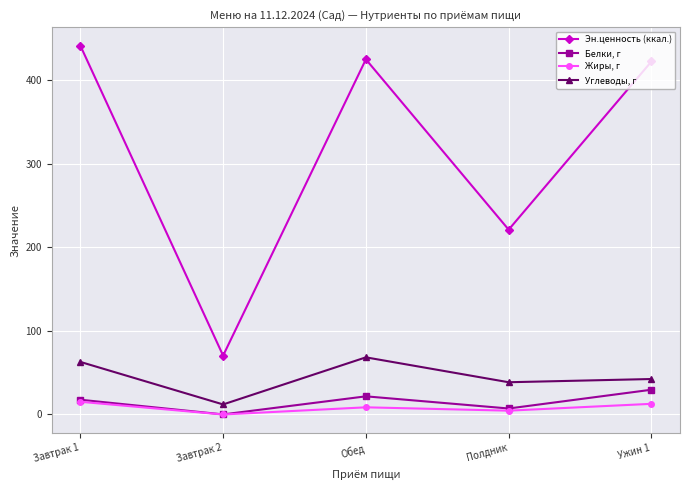

What is the total value across all series at Завтрак 2?

82.6